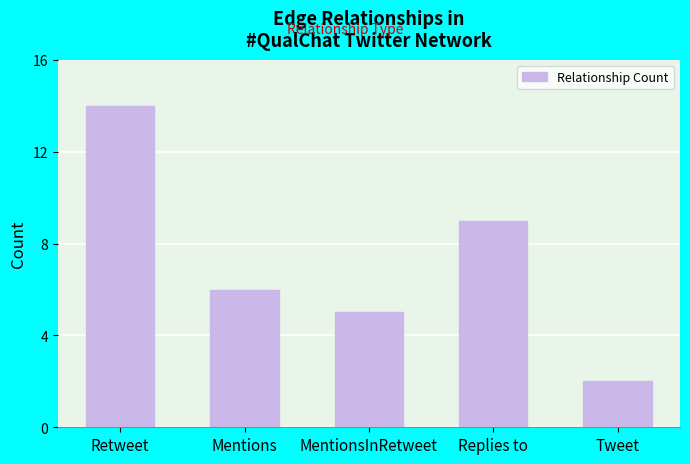

List the labels in order of value, largest first.

Retweet, Replies to, Mentions, MentionsInRetweet, Tweet